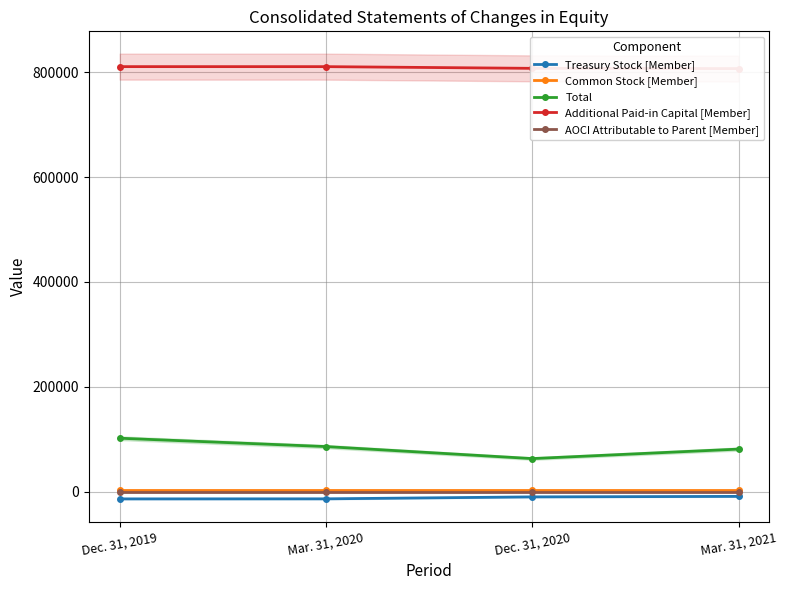

The AOCI Attributable to Parent [Member] series shows -25 at Dec. 31, 2020. True or false?

True